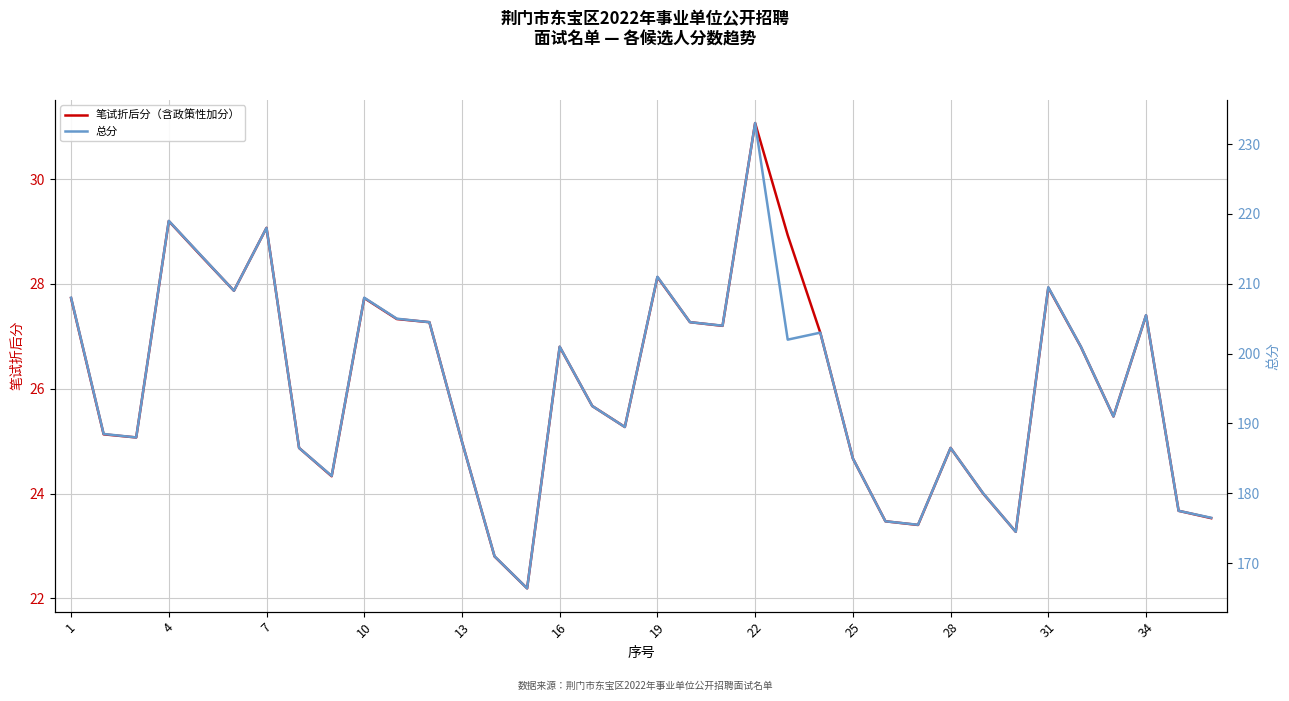

The value of 笔试折后分（含政策性加分） at 20 is 27.2. True or false?

True